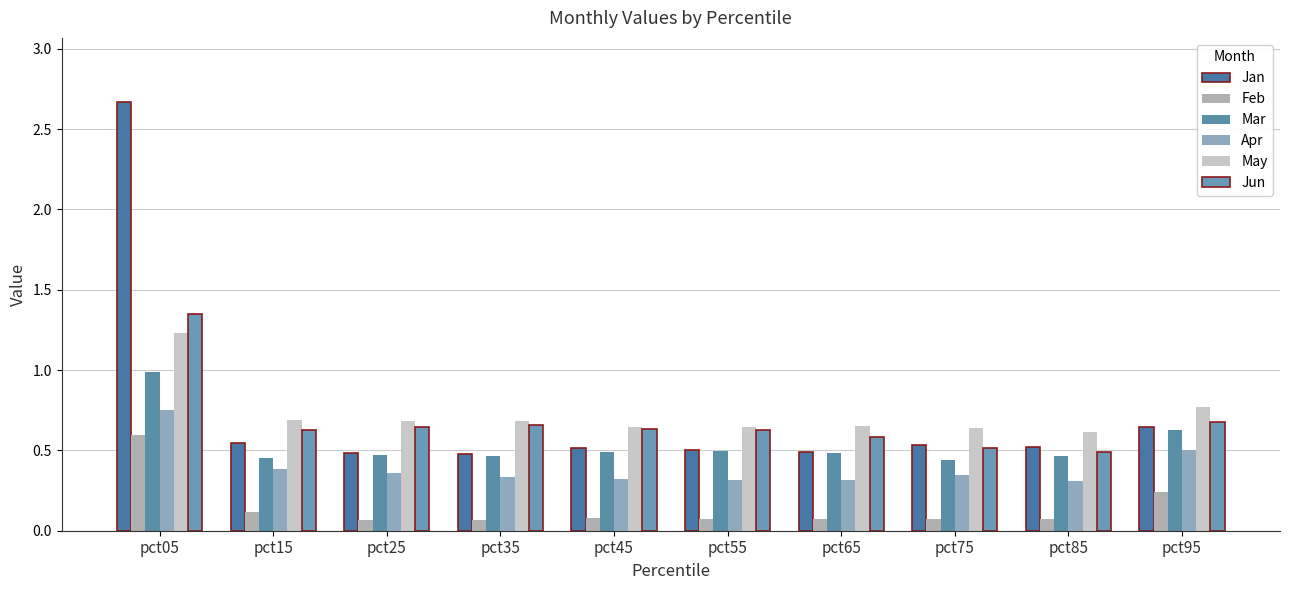

Which series changed the most between pct05 and pct65?

Jan